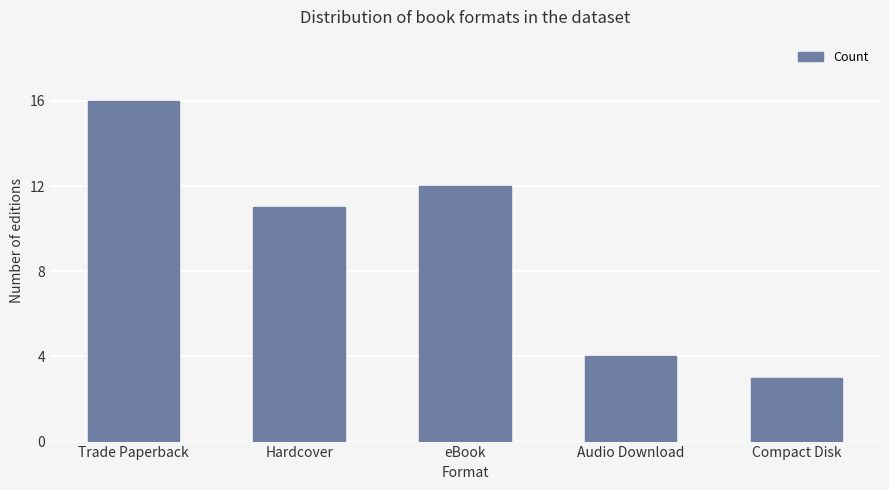

Are the bars horizontal?

No